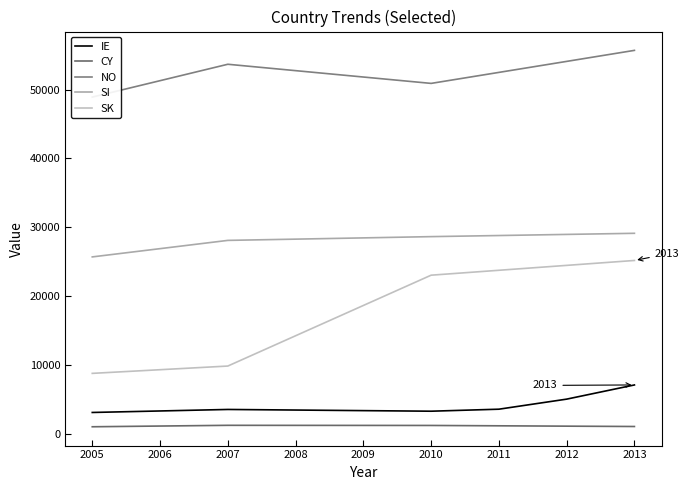

How many distinct data groups are displayed?

5